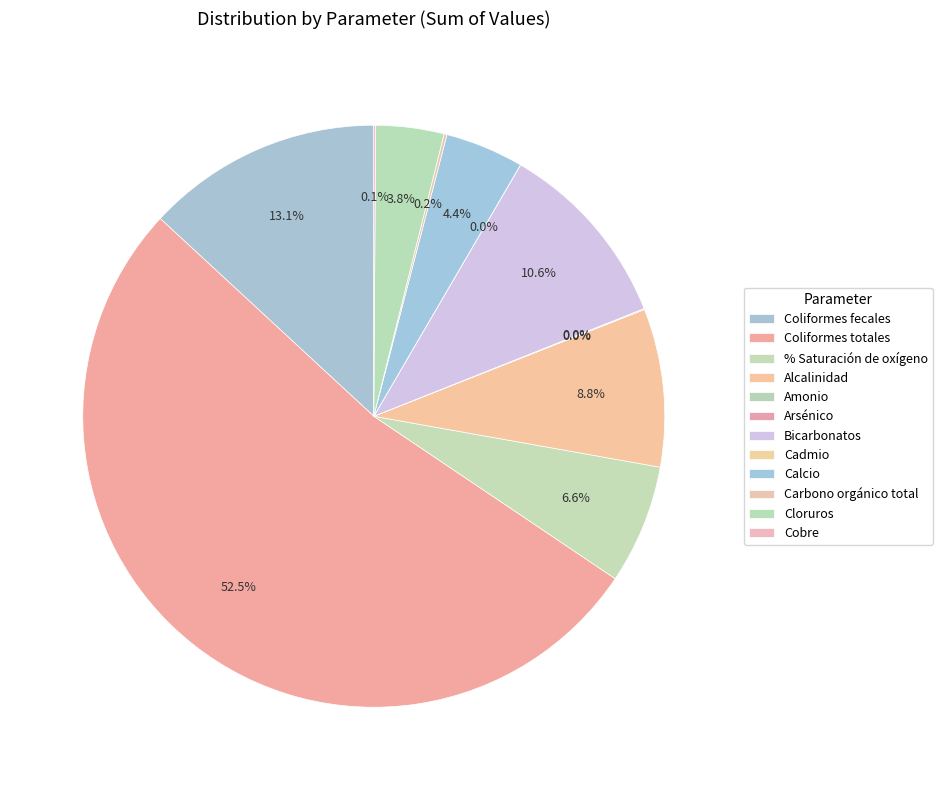

What is the total percentage of Amonio and Cloruros?

3.8%